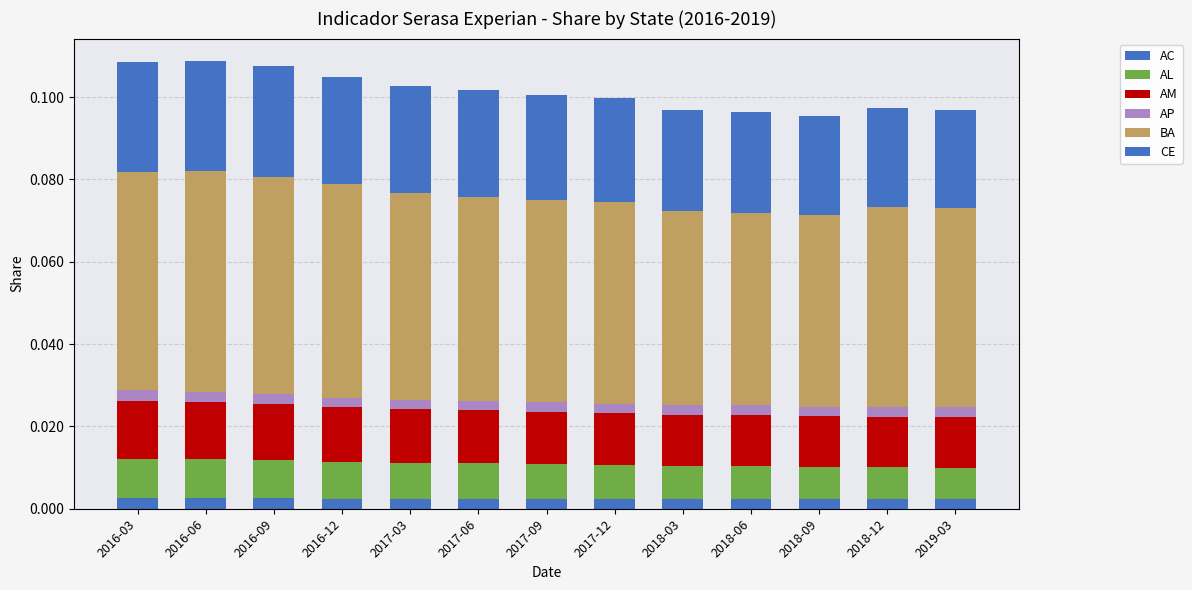

The value of AP at 2017-12 is 0.0. True or false?

False